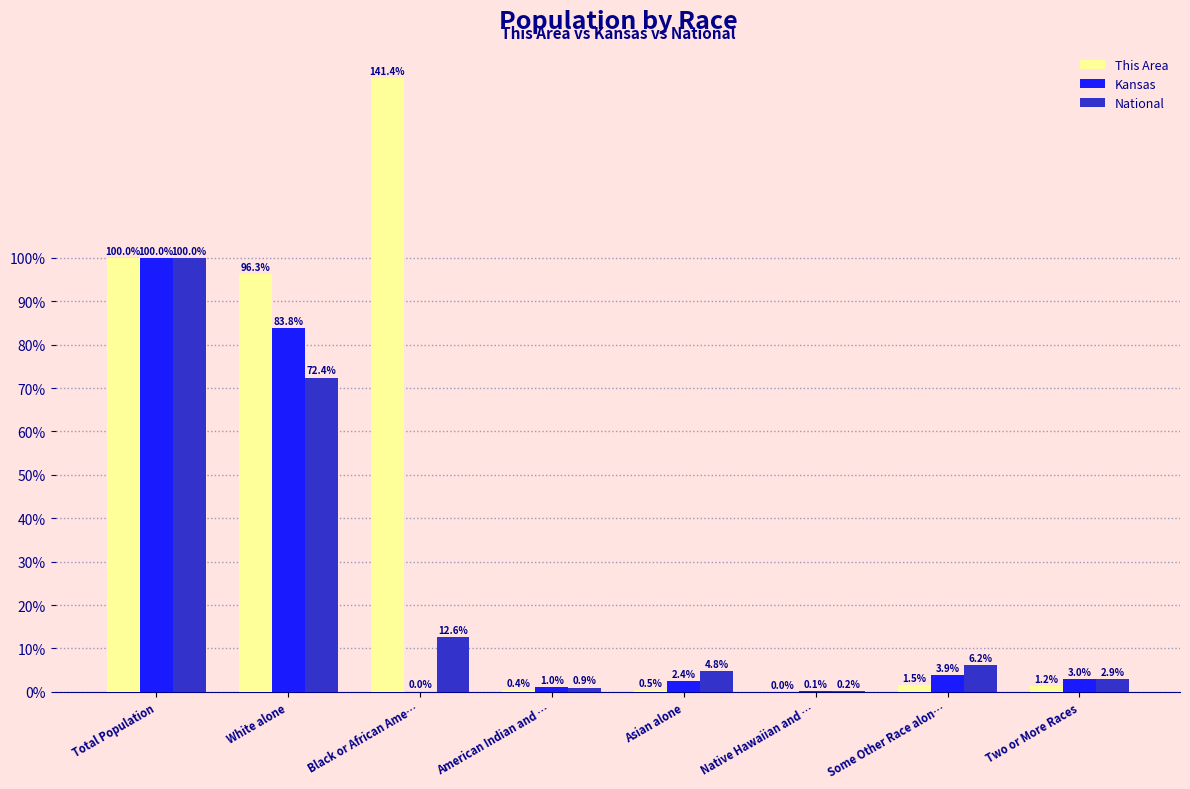

What is the sum of the This Area values at Native Hawaiian and … and White alone?

96.3